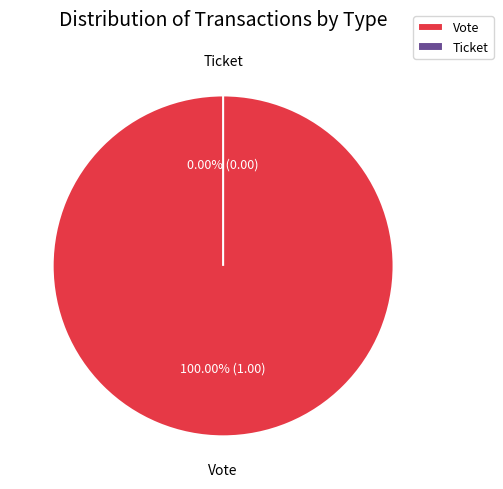

Does Ticket account for over 50% of the chart?

No